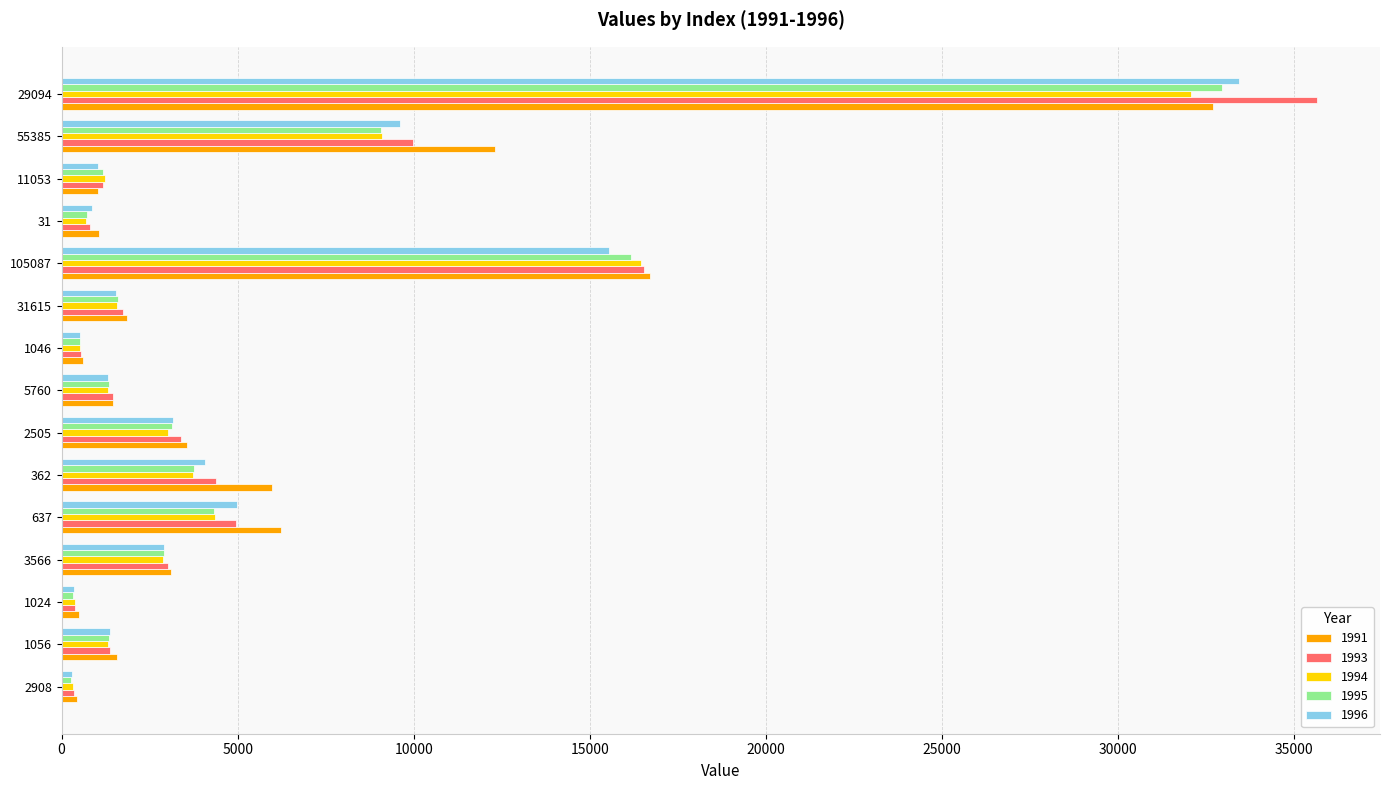

The value of 1993 at 3566 is 3025. True or false?

True